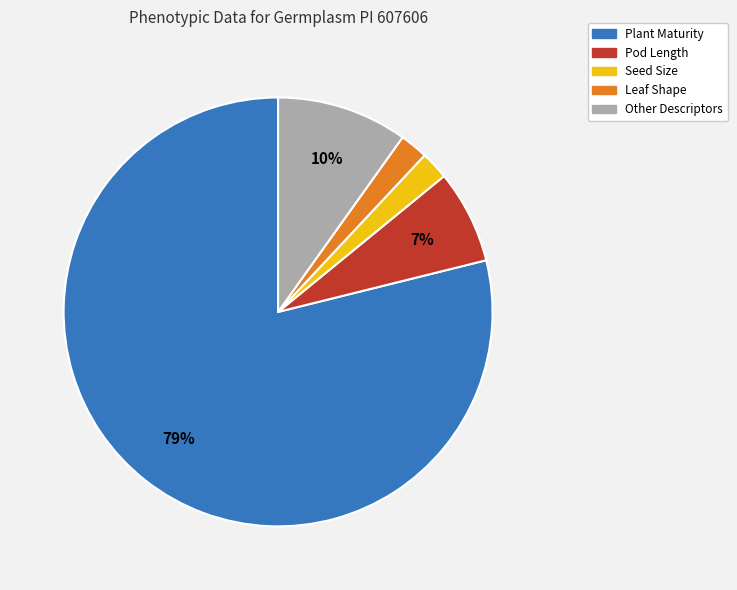

Does any single category account for the majority?

Yes